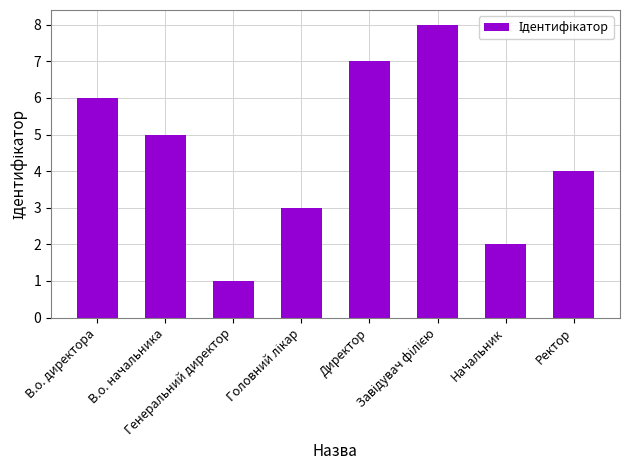

What is the difference between the maximum and minimum values?

7